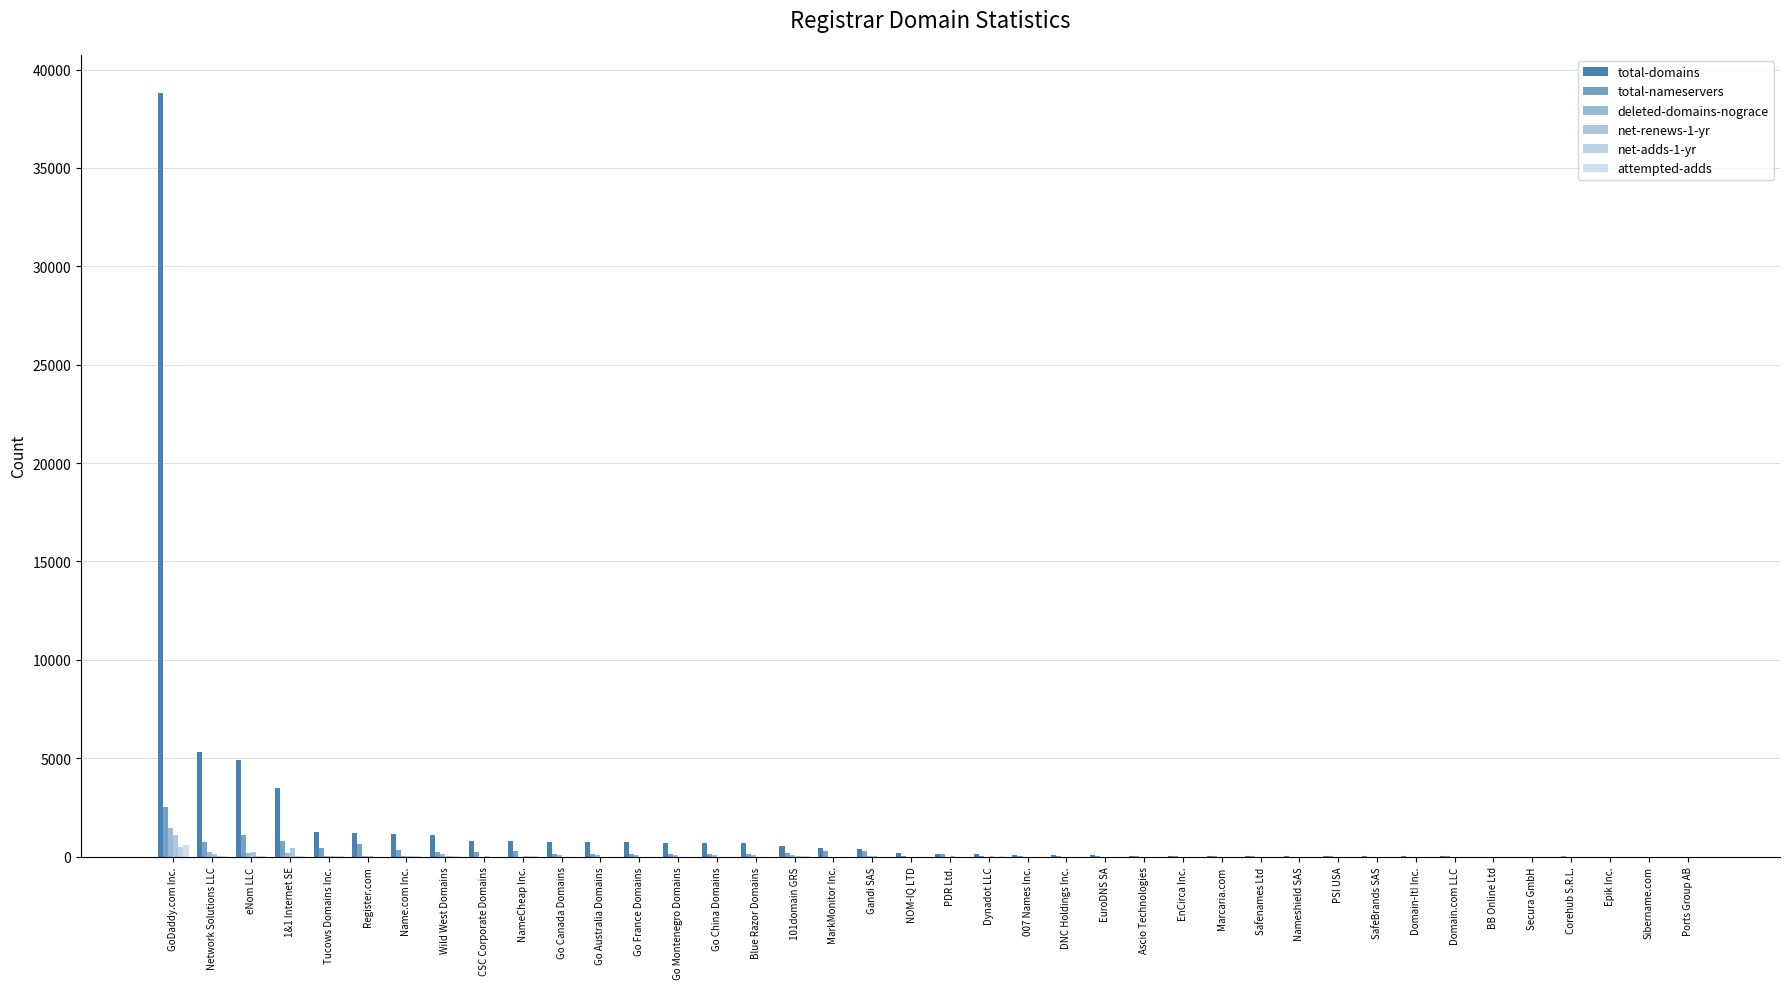

How many values in the net-adds-1-yr series exceed 0?

16